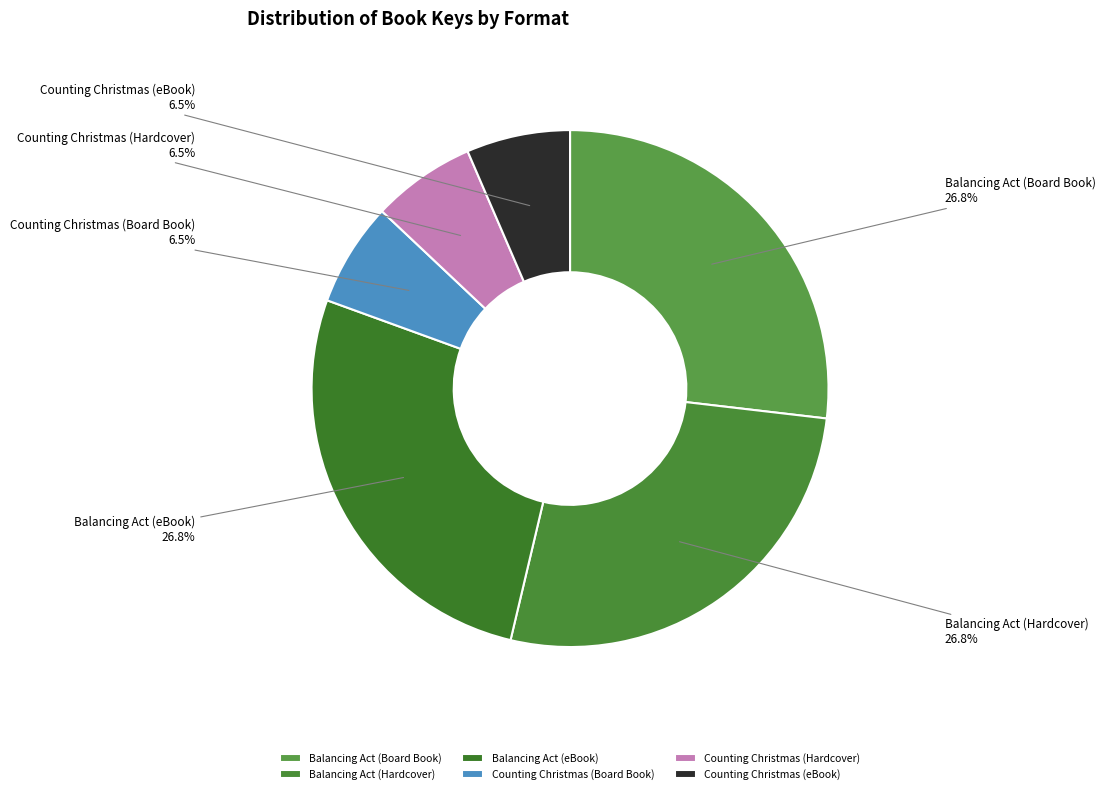

Combined, do Balancing Act (Hardcover) and Balancing Act (Board Book) account for over 50%?

Yes